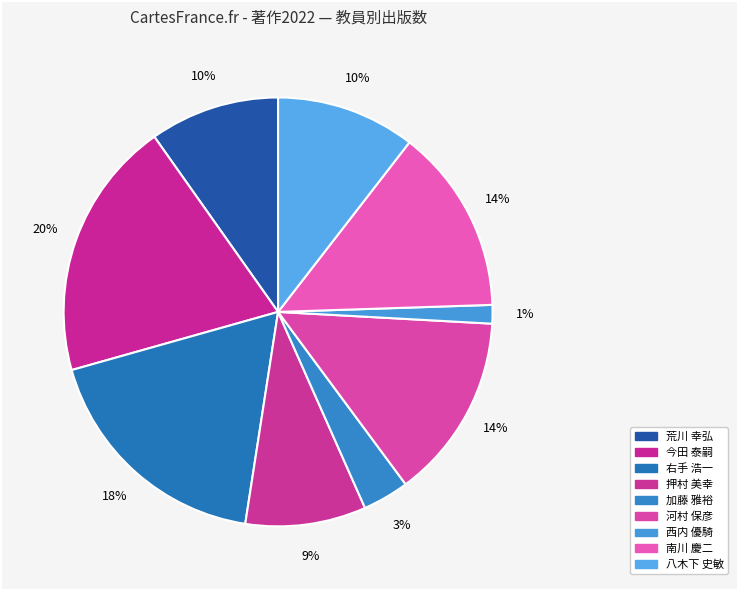

Which category has the biggest portion of the pie?

今田 泰嗣